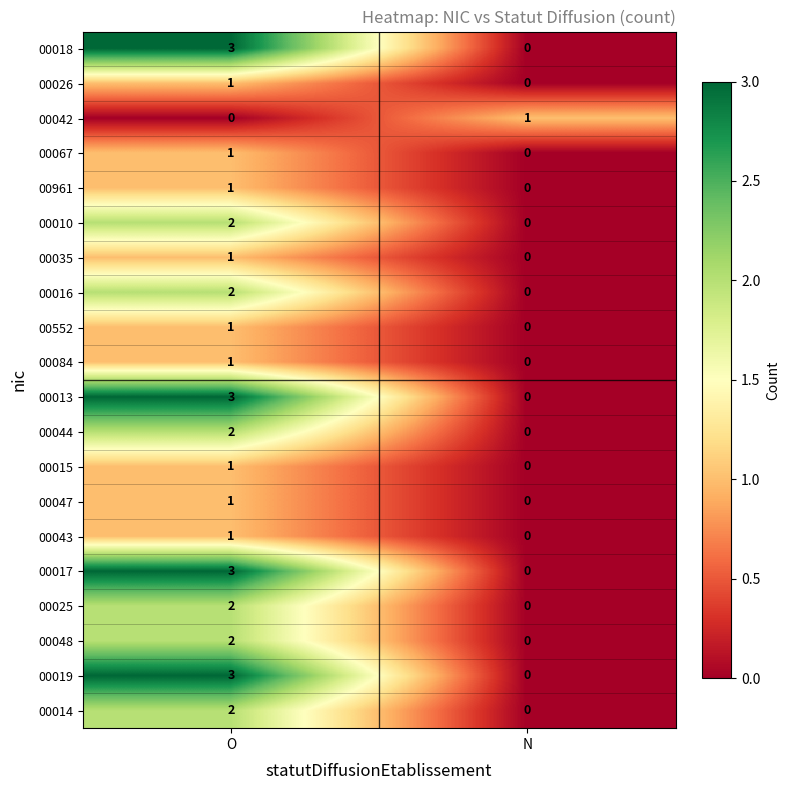

At which label does 00018 reach its minimum?

N